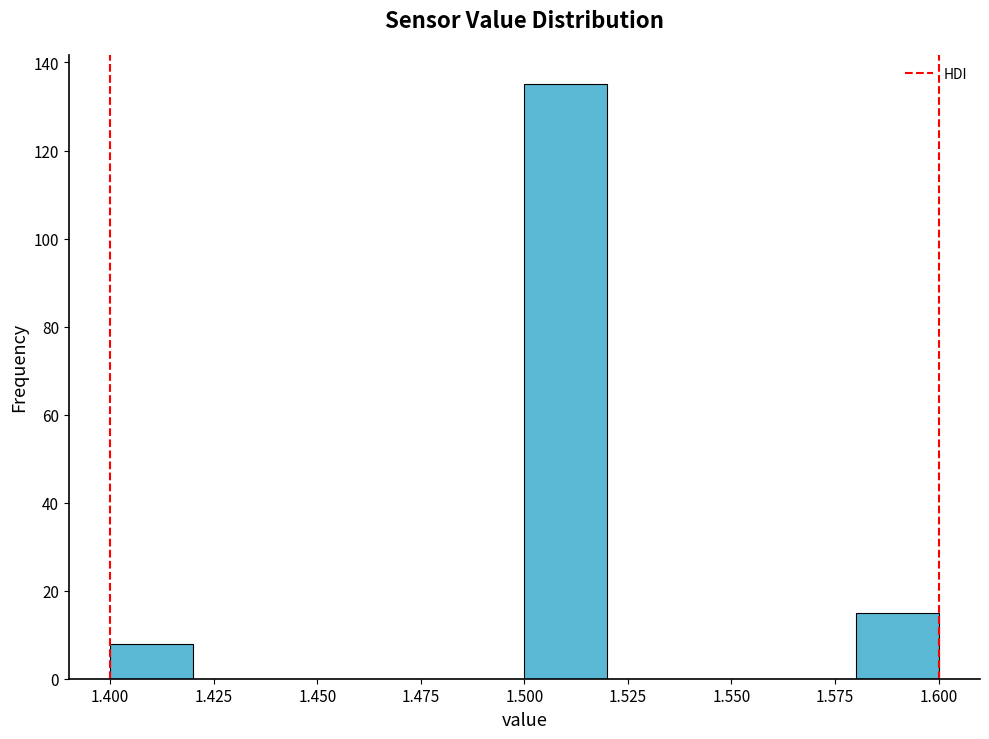

Reading left to right, transcribe this chart: for each bar, give the range it covers on the x-axis and its height. The values are not printed on the chart, so give them approximately, as read against the axis.

1.40 to 1.42: 8
1.42 to 1.44: 0
1.44 to 1.46: 0
1.46 to 1.48: 0
1.48 to 1.50: 0
1.50 to 1.52: 136
1.52 to 1.54: 0
1.54 to 1.56: 0
1.56 to 1.58: 0
1.58 to 1.60: 16